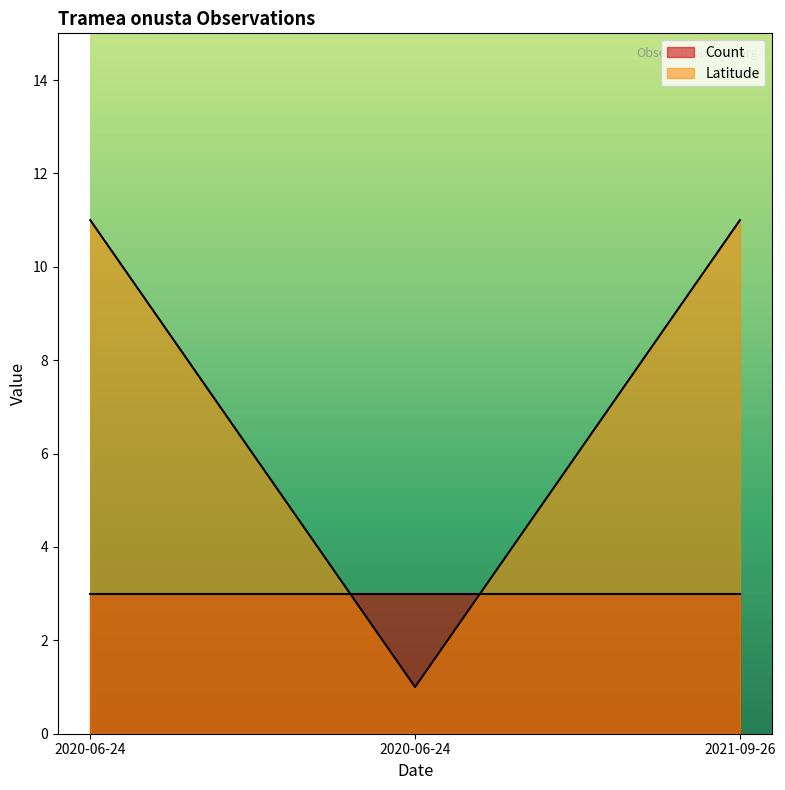

The value at 2020-06-24 is 11.0. True or false?

True